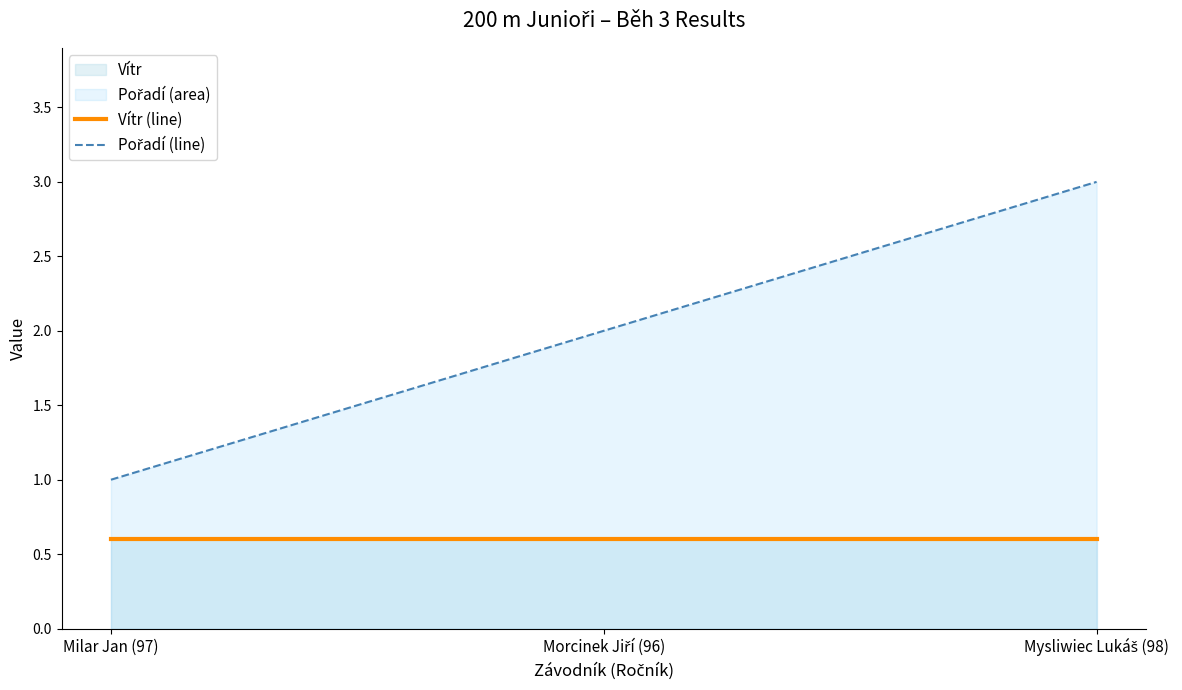

At how many categories does at least one series exceed 2?

1